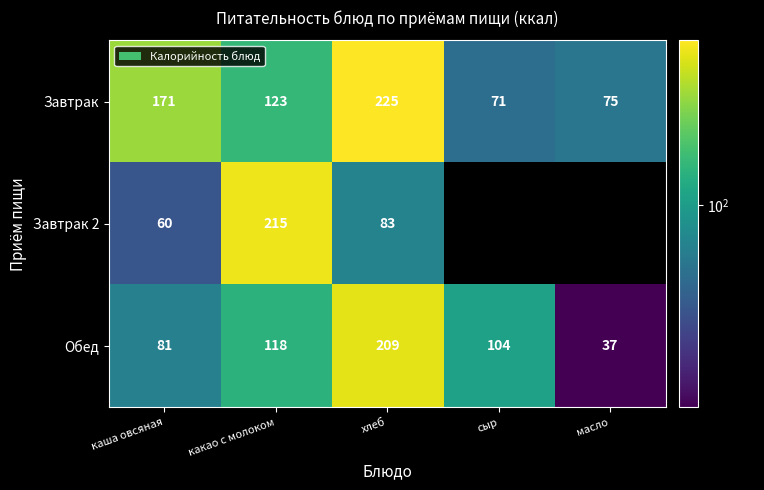

What is the difference between the highest and lowest values at каша овсяная?

111